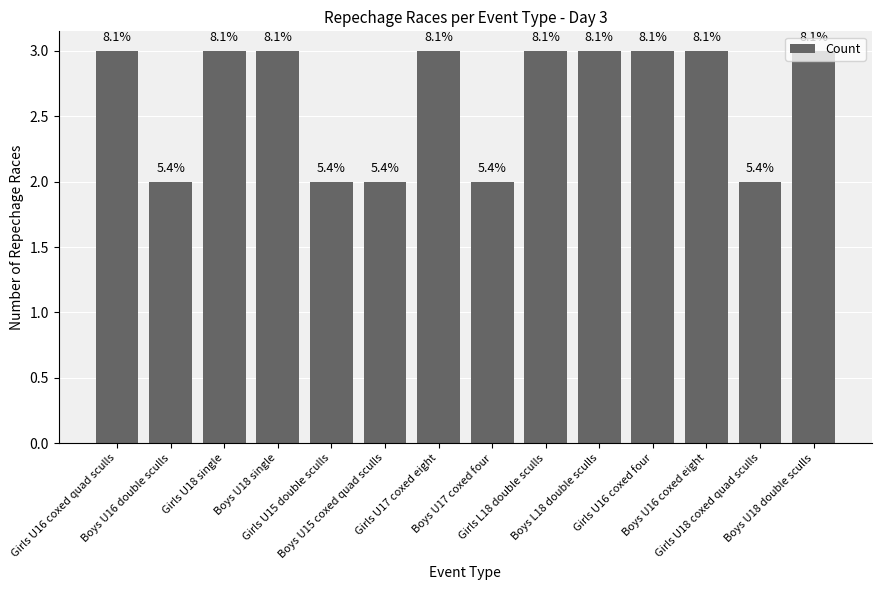

What is the minimum value shown in the chart?

2